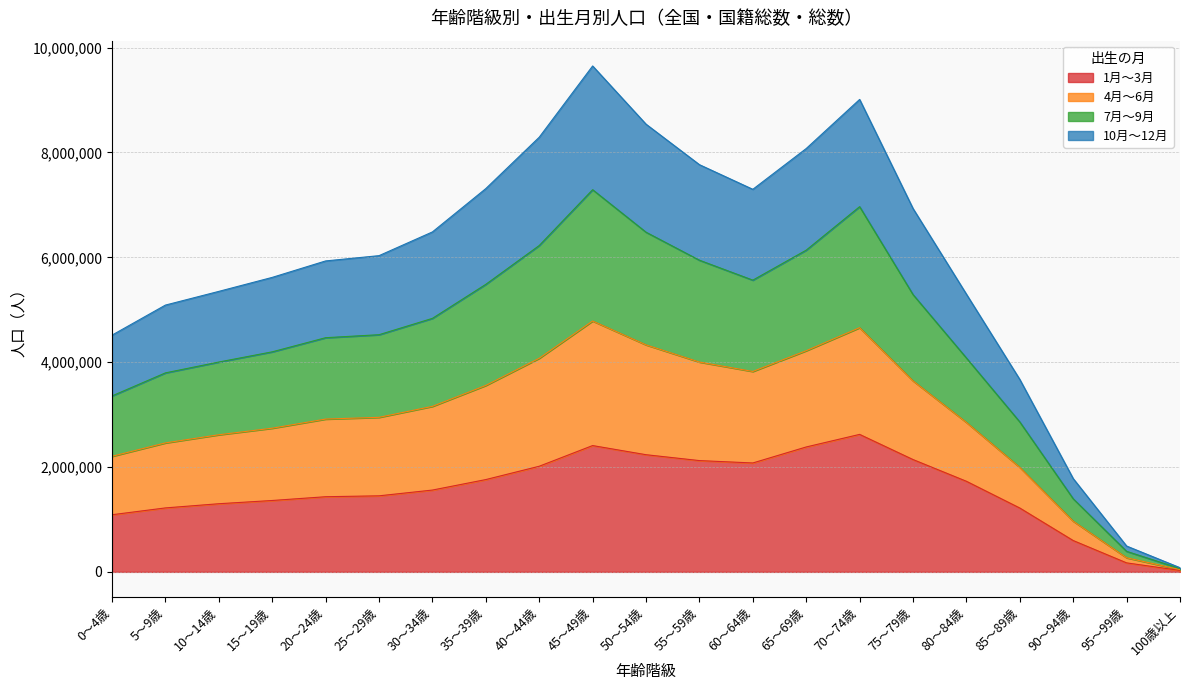

Rank the categories by 4月～6月 value from highest to lowest.

45～49歳, 70～74歳, 50～54歳, 40～44歳, 65～69歳, 55～59歳, 35～39歳, 60～64歳, 75～79歳, 30～34歳, 25～29歳, 20～24歳, 15～19歳, 10～14歳, 80～84歳, 5～9歳, 0～4歳, 85～89歳, 90～94歳, 95～99歳, 100歳以上